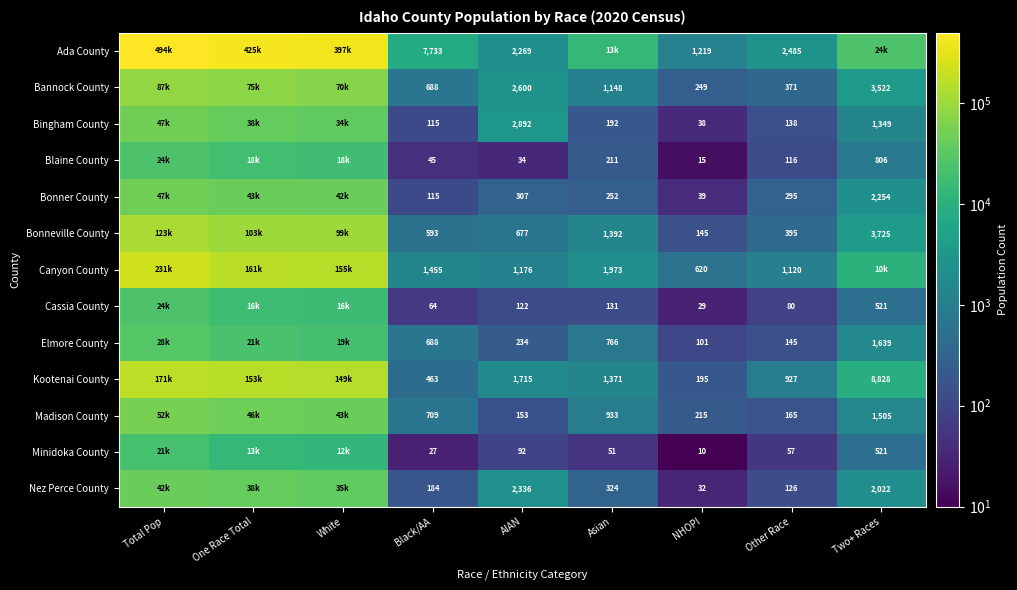

At how many categories does at least one series exceed 344670?

3